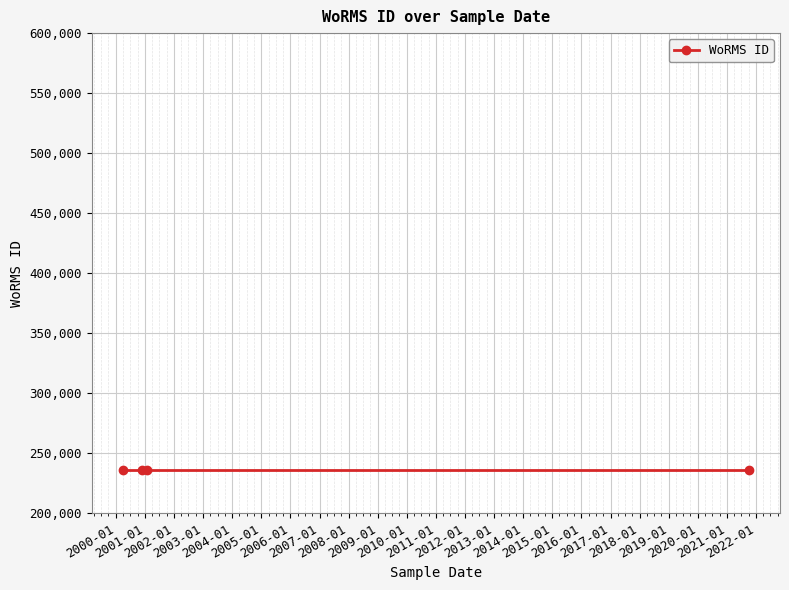

Count the number of values greater than 235979.

1